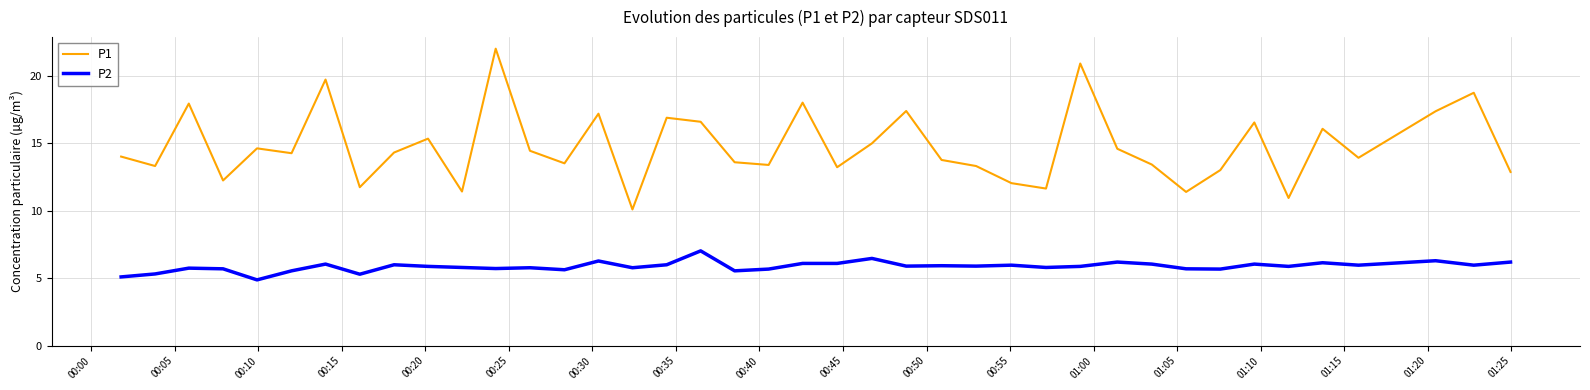

List the series in order of their peak value, lowest first.

P2, P1